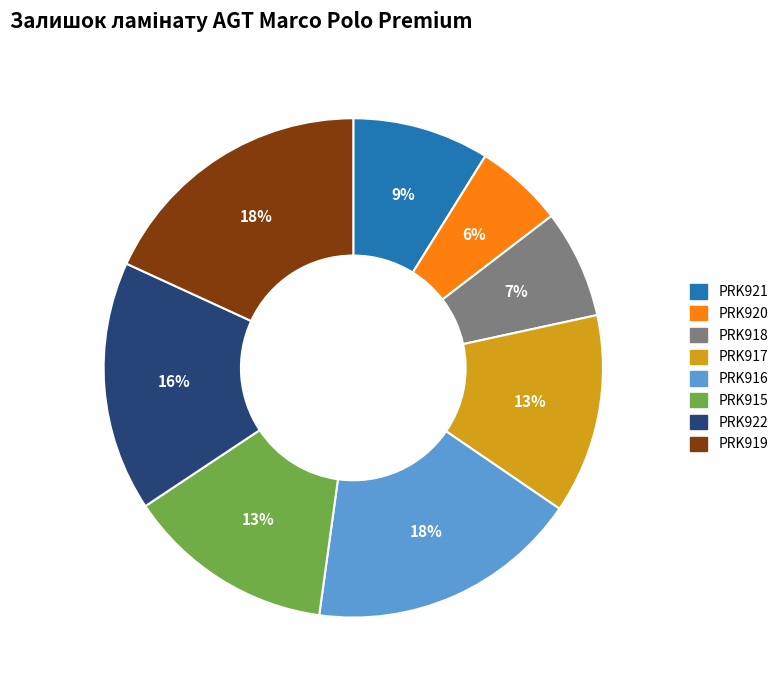

Count the number of slices in the pie.

8